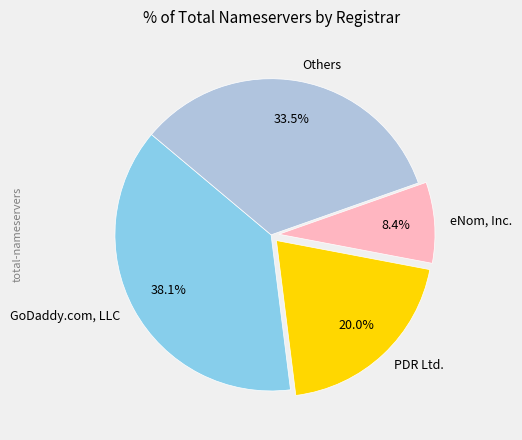

Is there a majority slice in this chart?

No